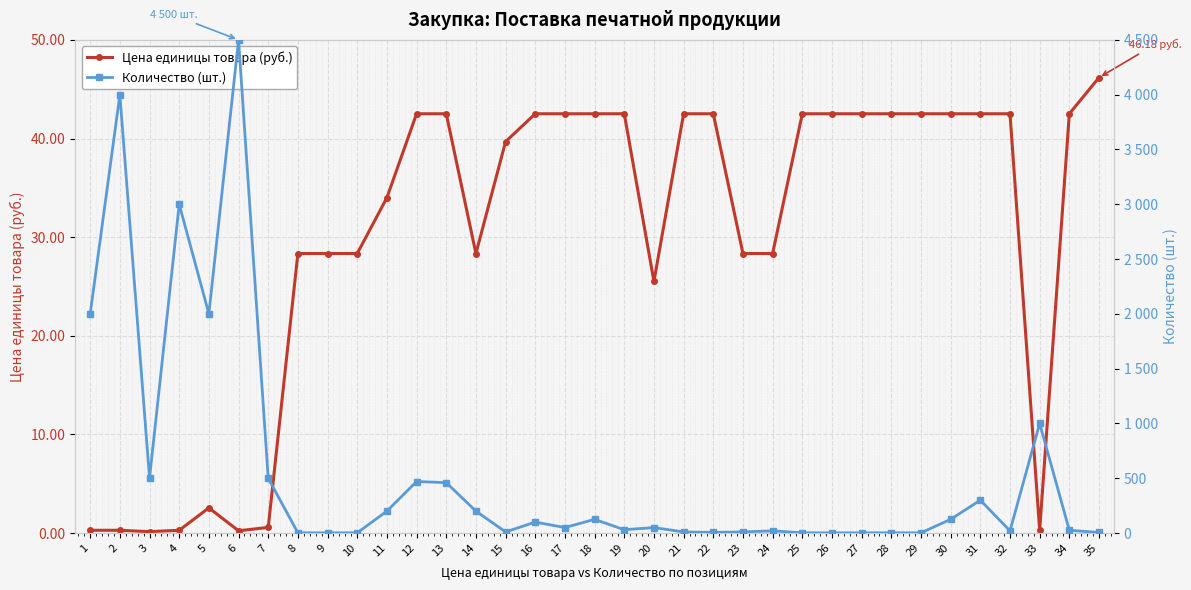

What is the sum of all Цена единицы товара (руб.) values?

1042.7